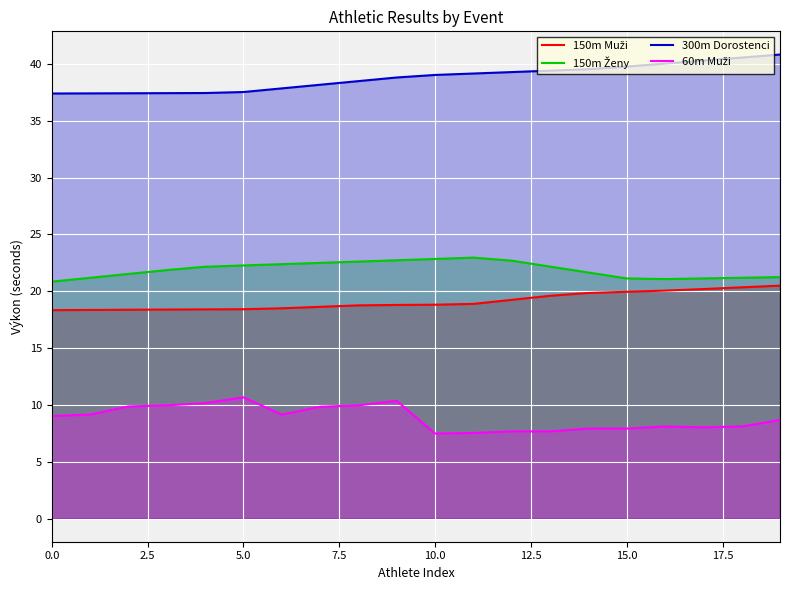

What is the minimum value shown in the chart?

7.5